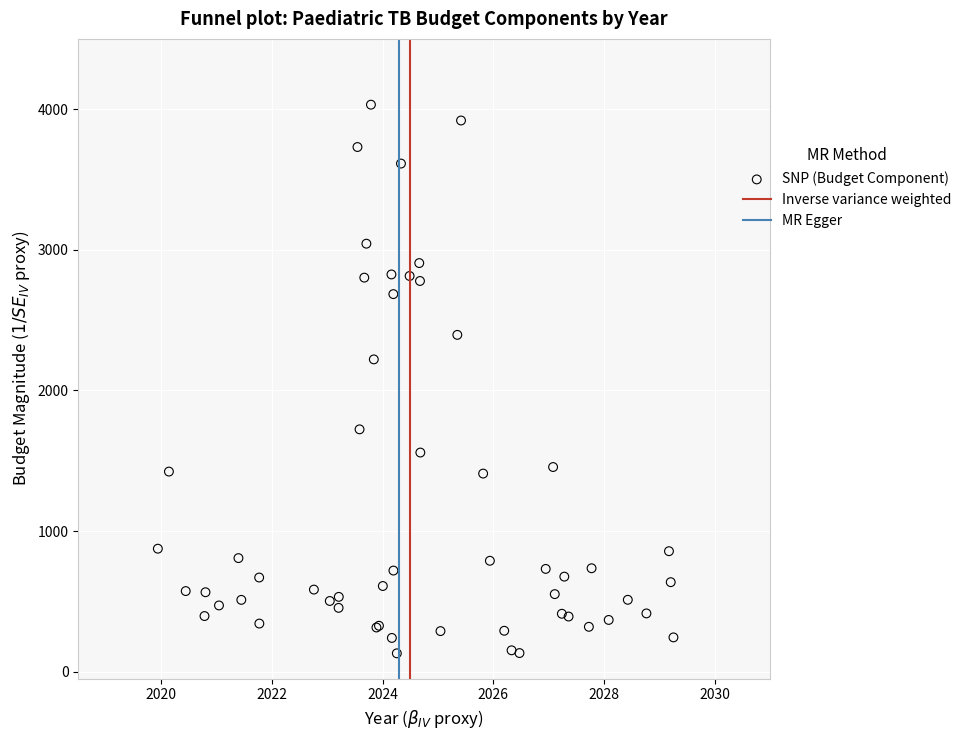

What Y value in the scatter plot is closest to 2081?

2220.8